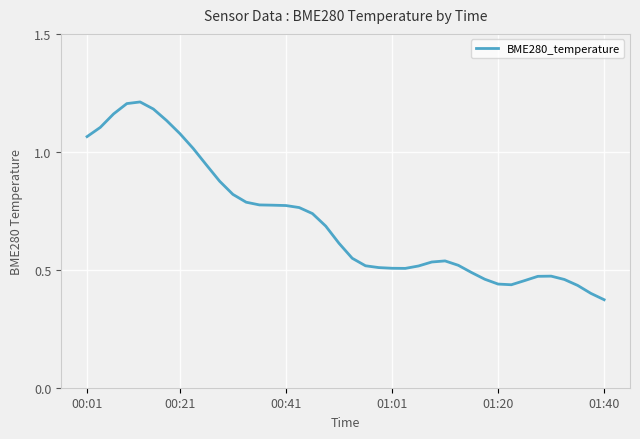

What is the difference between the second highest and second lowest values?

0.8